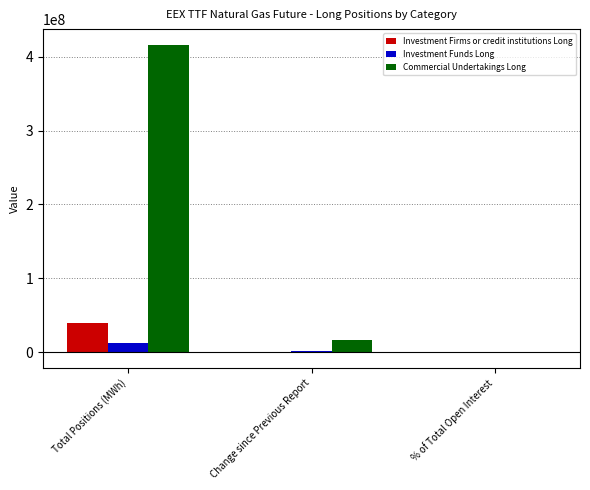

Which category has the highest value across all series?

Total Positions (MWh)